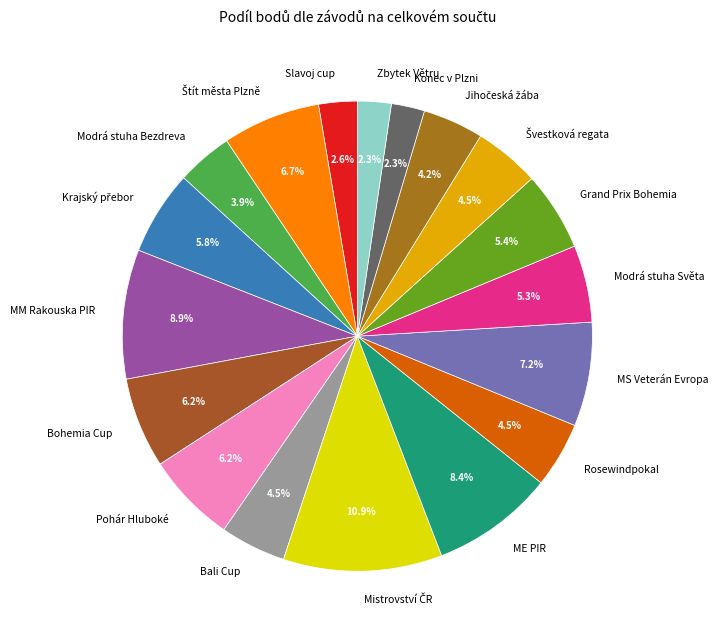

What is the ratio of the value at Zbytek Větru to the value at Slavoj cup?

0.9